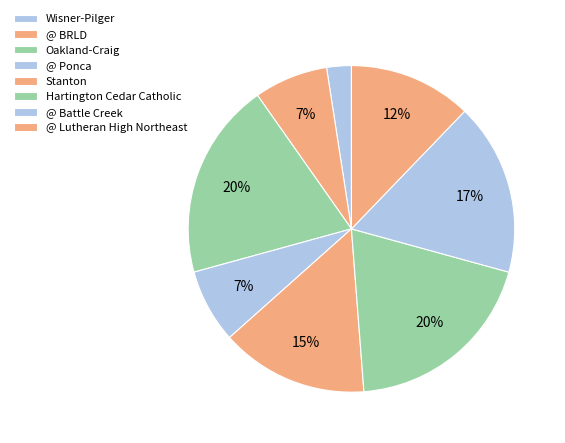

To the nearest percent, what percentage of the pie is Oakland-Craig?

20%